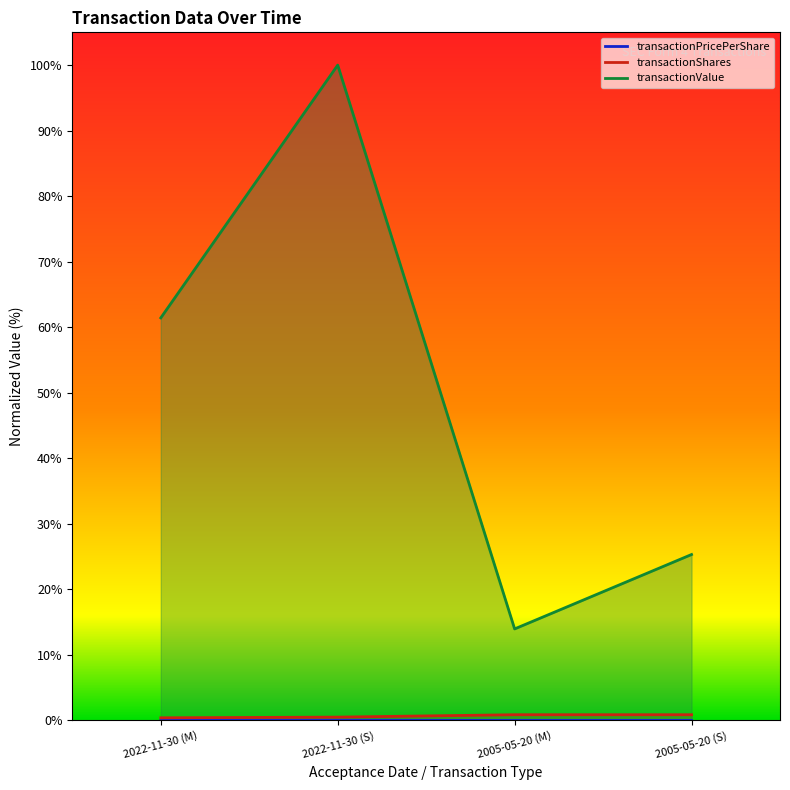

The value of transactionValue at 2022-11-30 (S) is 131.4. True or false?

False